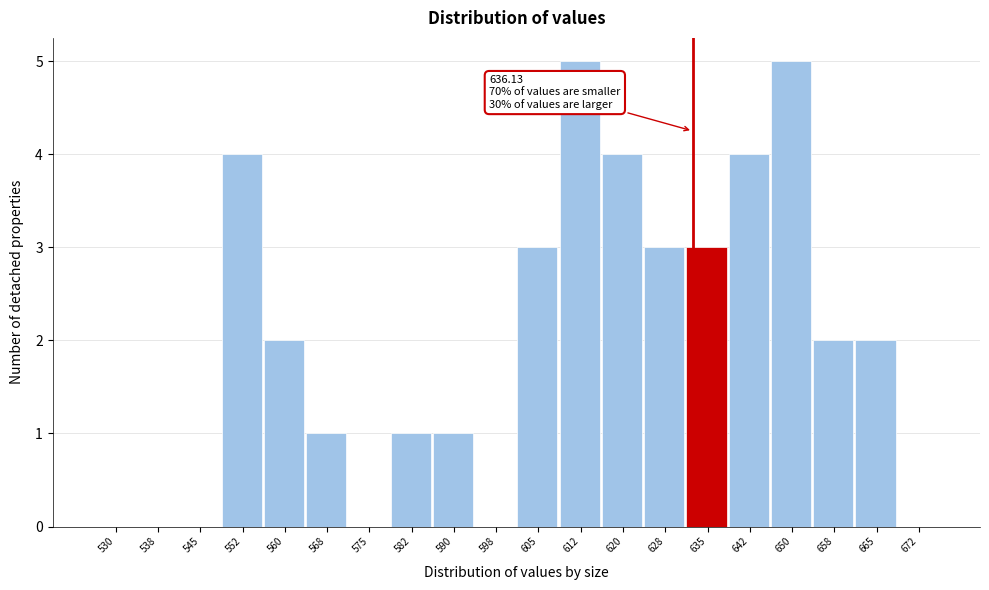

Reading left to right, extract all data points from this chart.

530=0	538=0	545=0	552=4	560=2	568=1	575=0	582=1	590=1	598=0	605=3	612=5	620=4	628=3	635=3	642=4	650=5	658=2	665=2	672=0